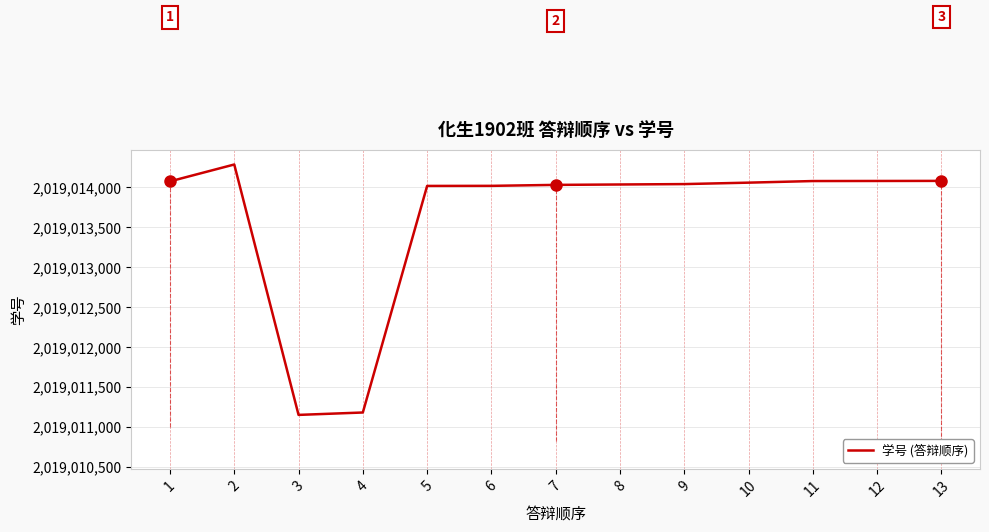

How many values are below 2019014040?

6